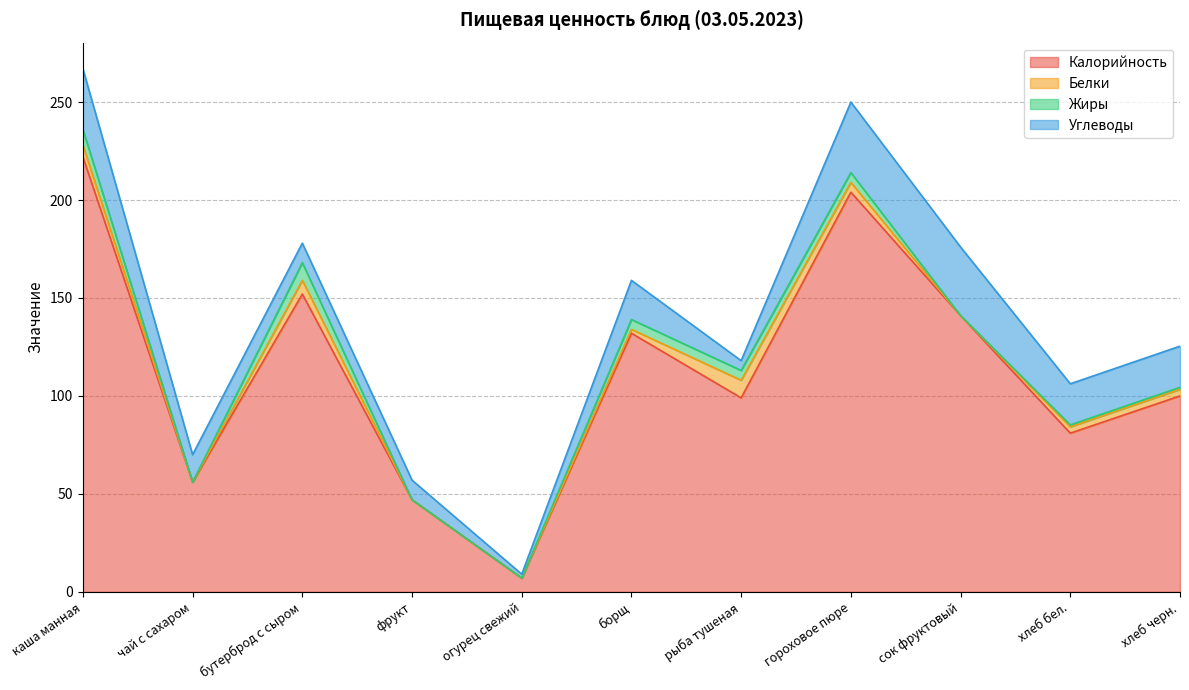

At which category does the chart reach its minimum across all series?

чай с сахаром